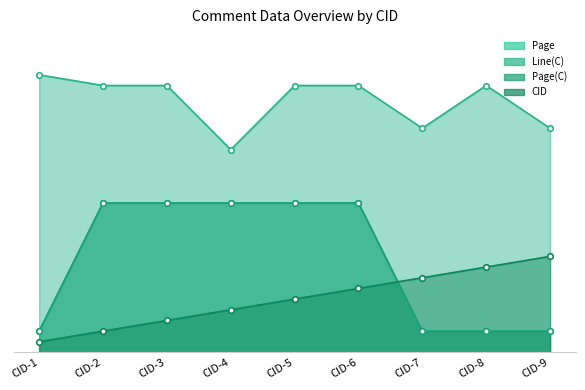

What is the lowest value of the Page(C) series?

2